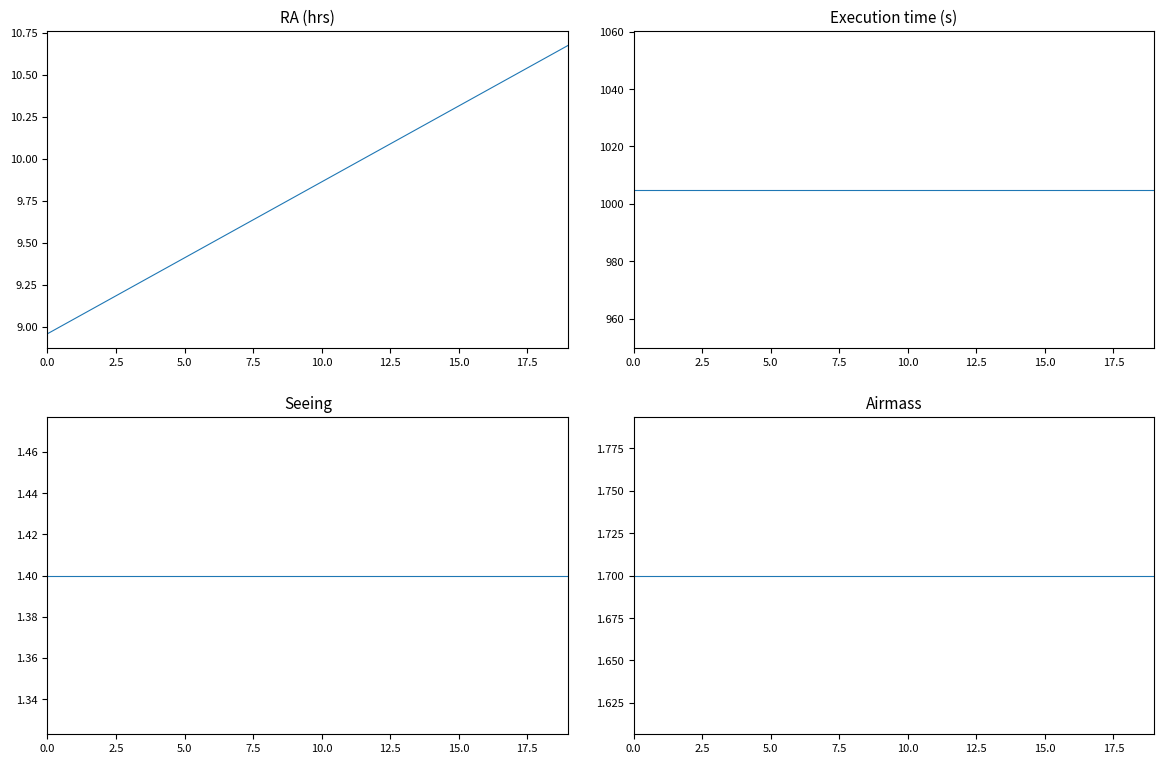

What is the value of the RA (hrs) point at the 17th from the left?

10.4